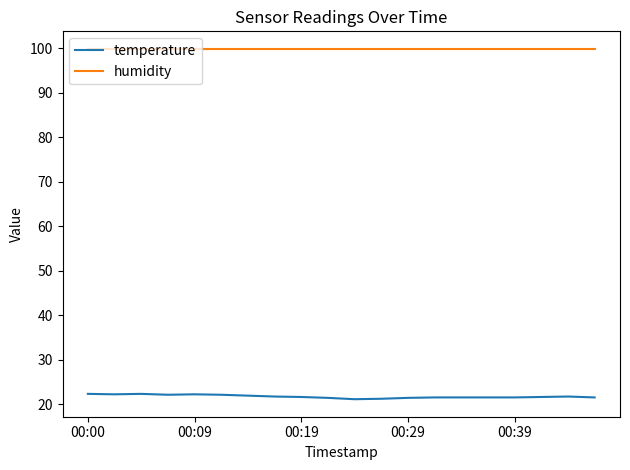

Rank the series by their maximum value, from lowest to highest.

temperature, humidity